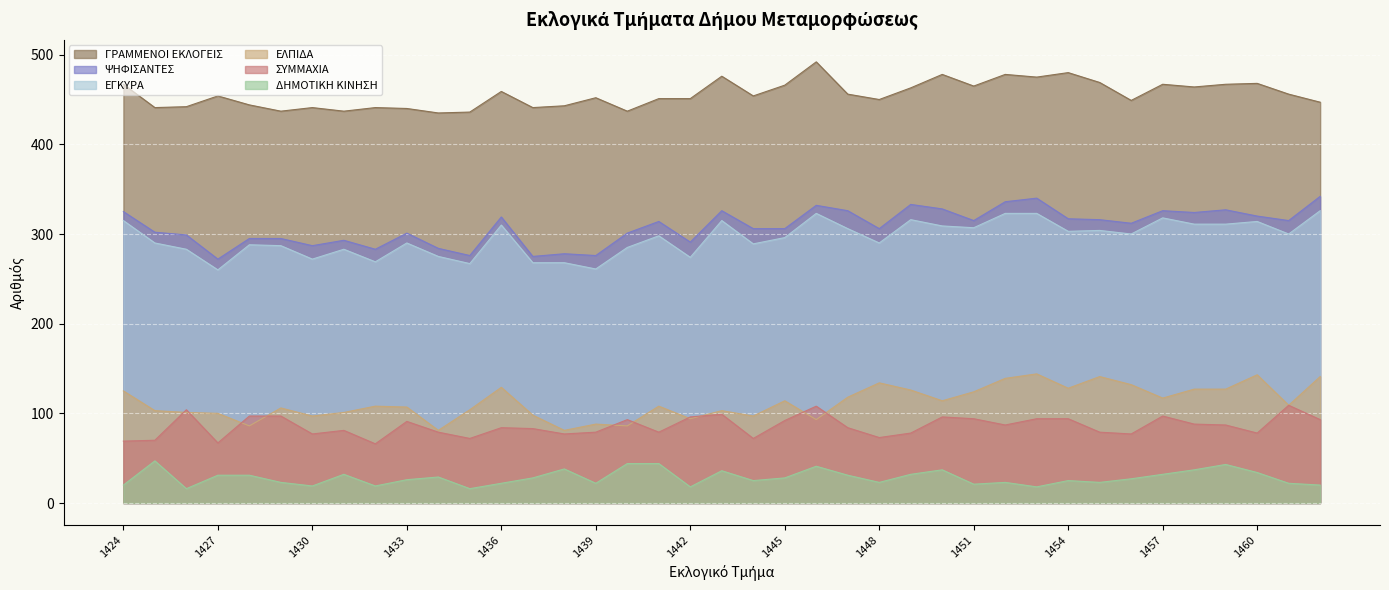

Rank the categories by ΔΗΜΟΤΙΚΗ ΚΙΝΗΣΗ value from lowest to highest.

1426, 1435, 1442, 1453, 1430, 1432, 1424, 1462, 1451, 1436, 1439, 1461, 1429, 1448, 1452, 1455, 1444, 1454, 1433, 1456, 1437, 1445, 1434, 1427, 1428, 1447, 1431, 1449, 1457, 1460, 1443, 1450, 1458, 1438, 1446, 1459, 1440, 1441, 1425